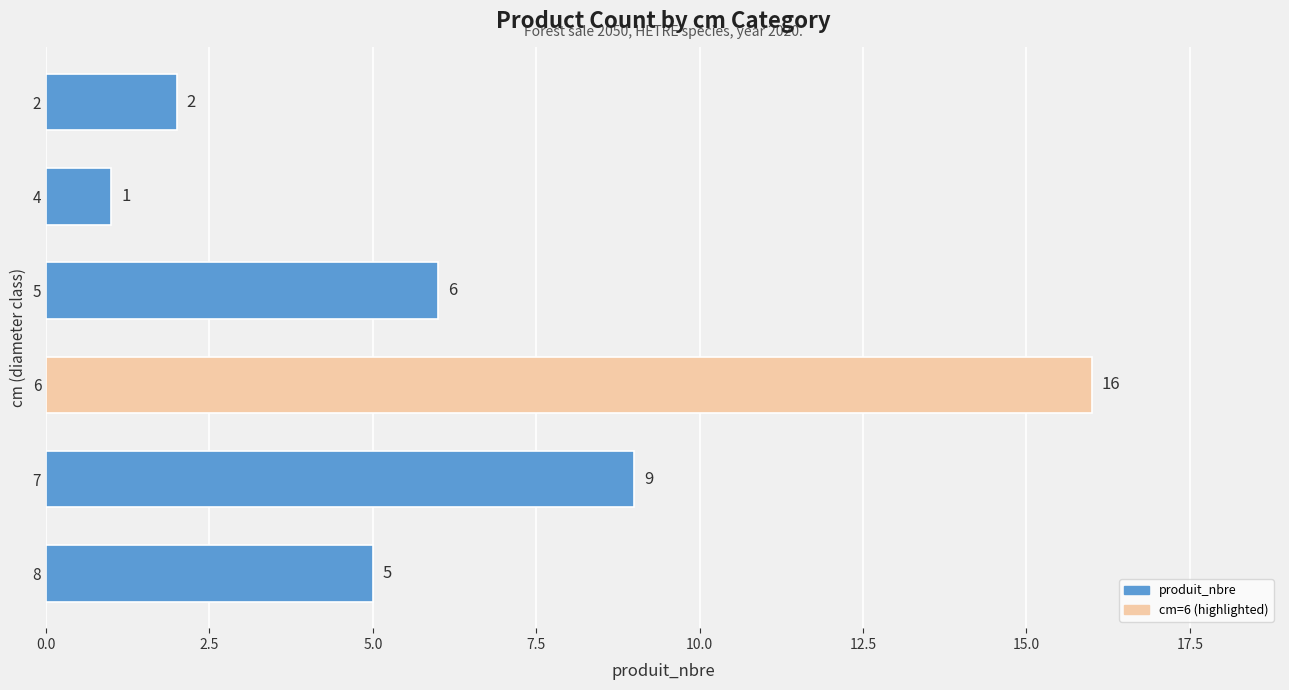

Is it true that the value at 4 is 2?

False